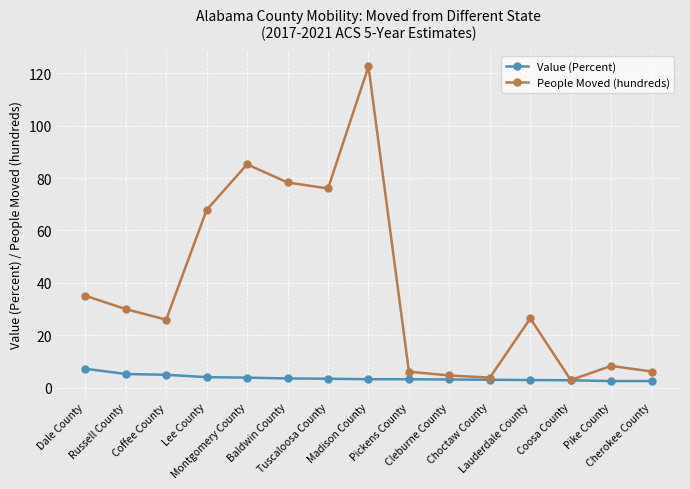

What are all the series names shown in the legend?

Value (Percent), People Moved (hundreds)